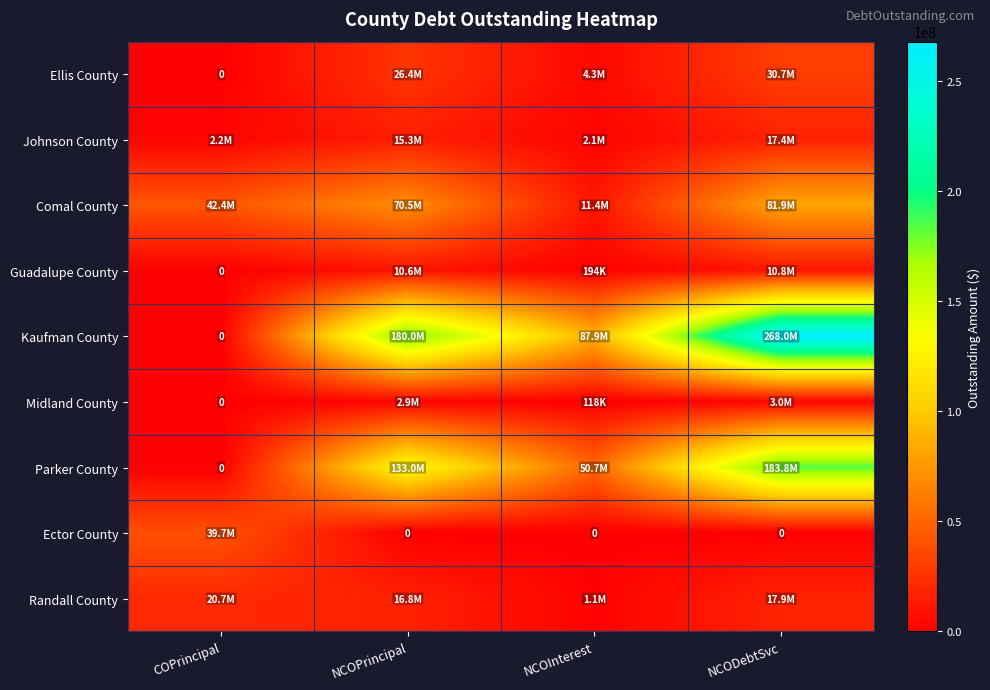

At how many categories does at least one series exceed 87296571?

3